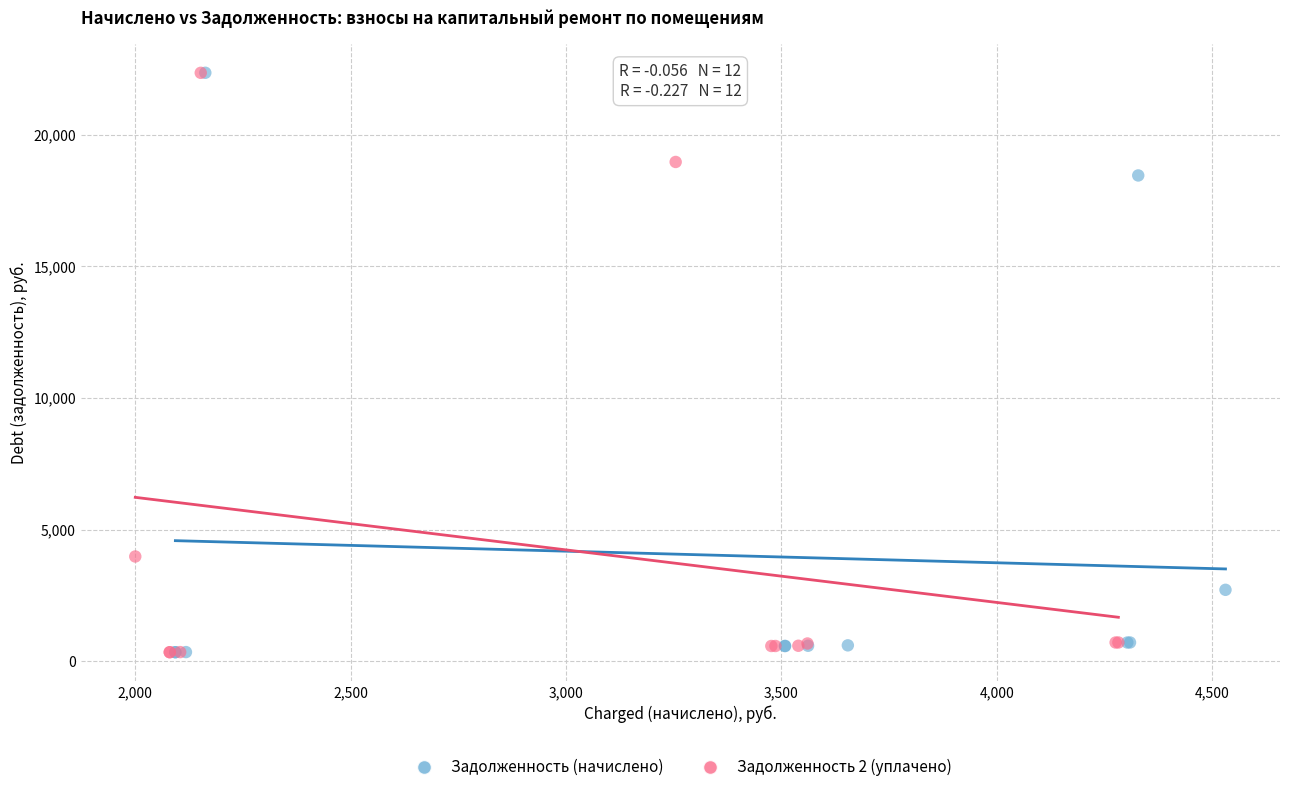

Which series has the largest Y range (max minus min)?

Задолженность (начислено)